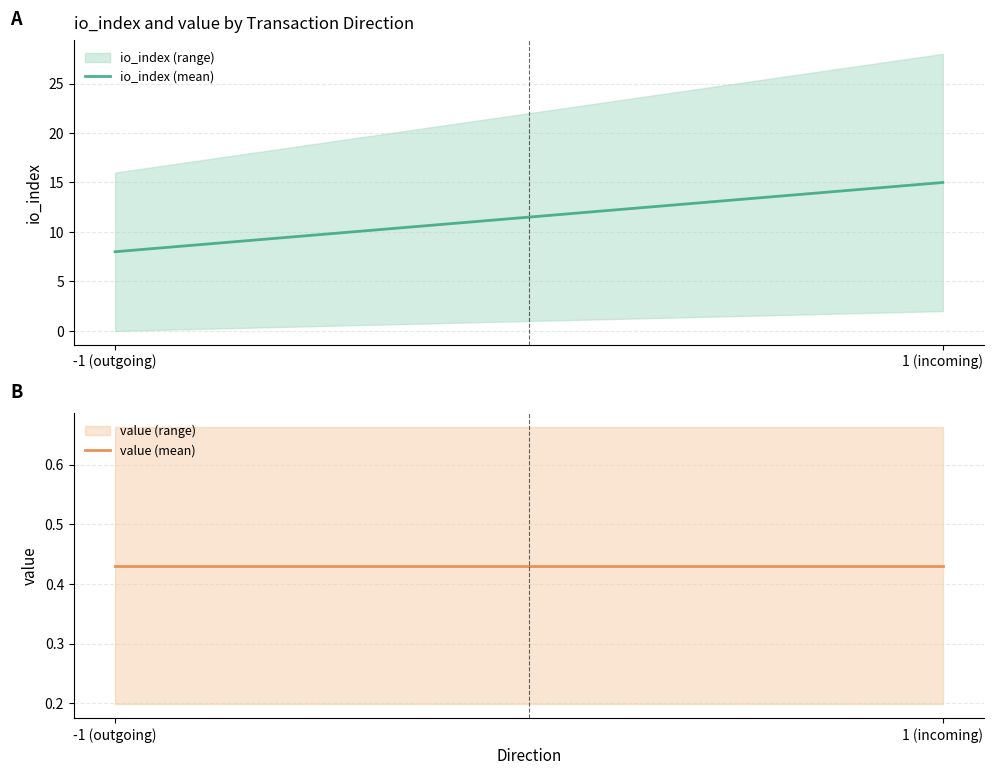

What position from the left is 1 (incoming)?

2